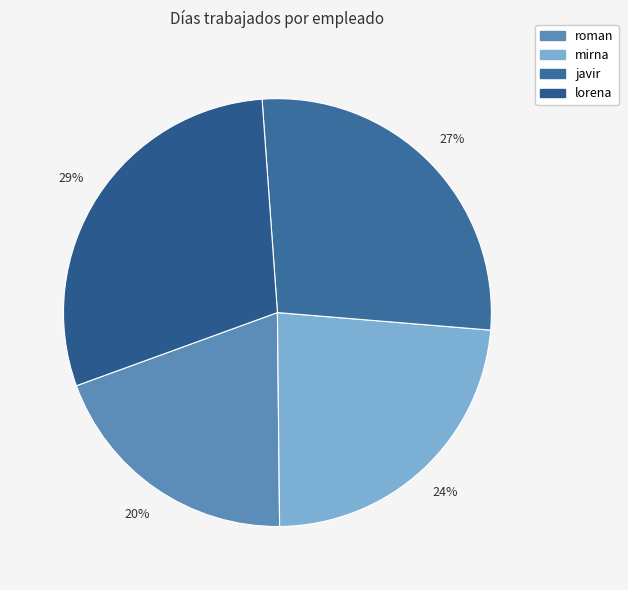

To the nearest percent, what percentage of the pie is roman?

20%